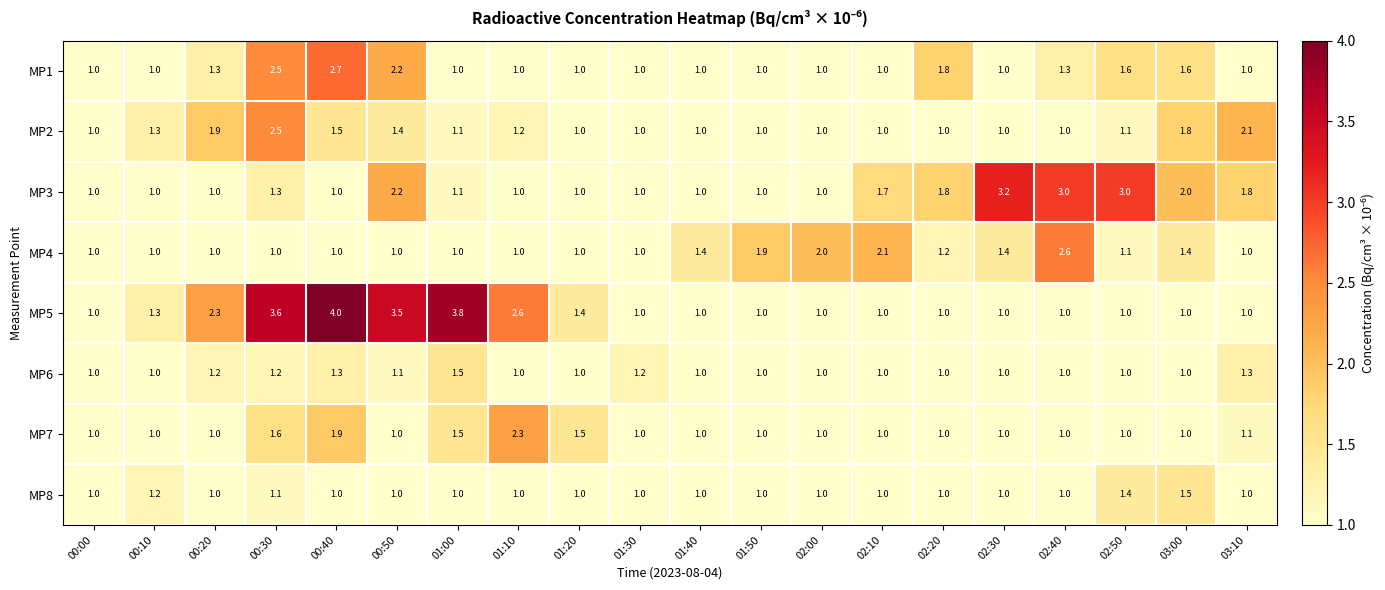

Which series changed the most between 00:30 and 00:40?

MP2